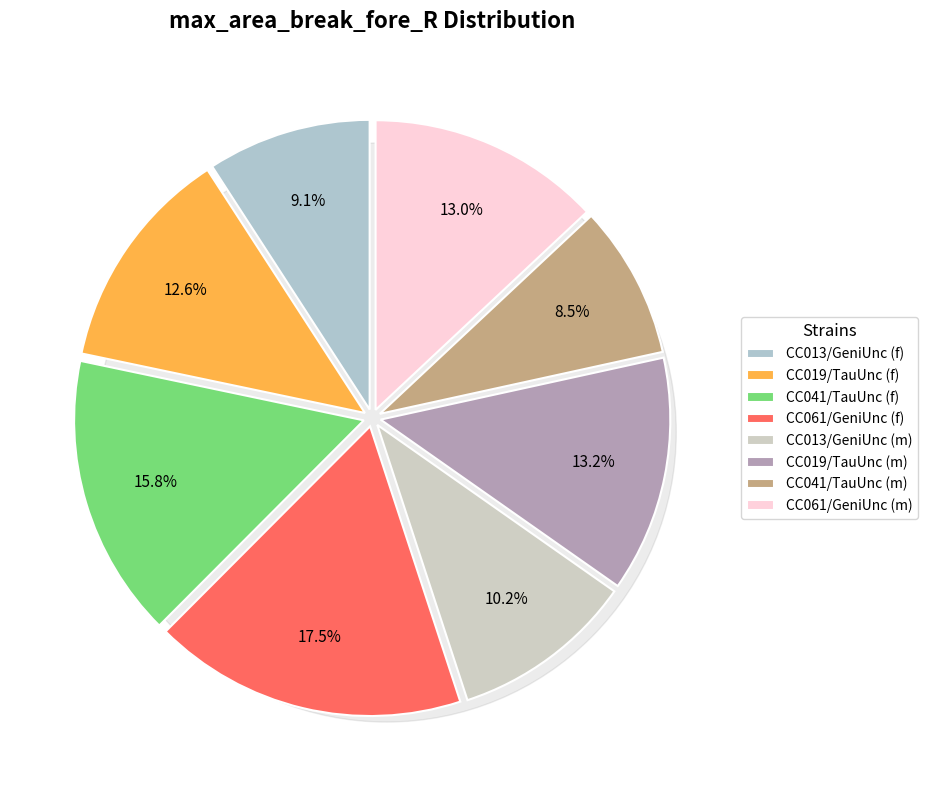

To the nearest percent, what portion does CC041/TauUnc (f) represent?

16%